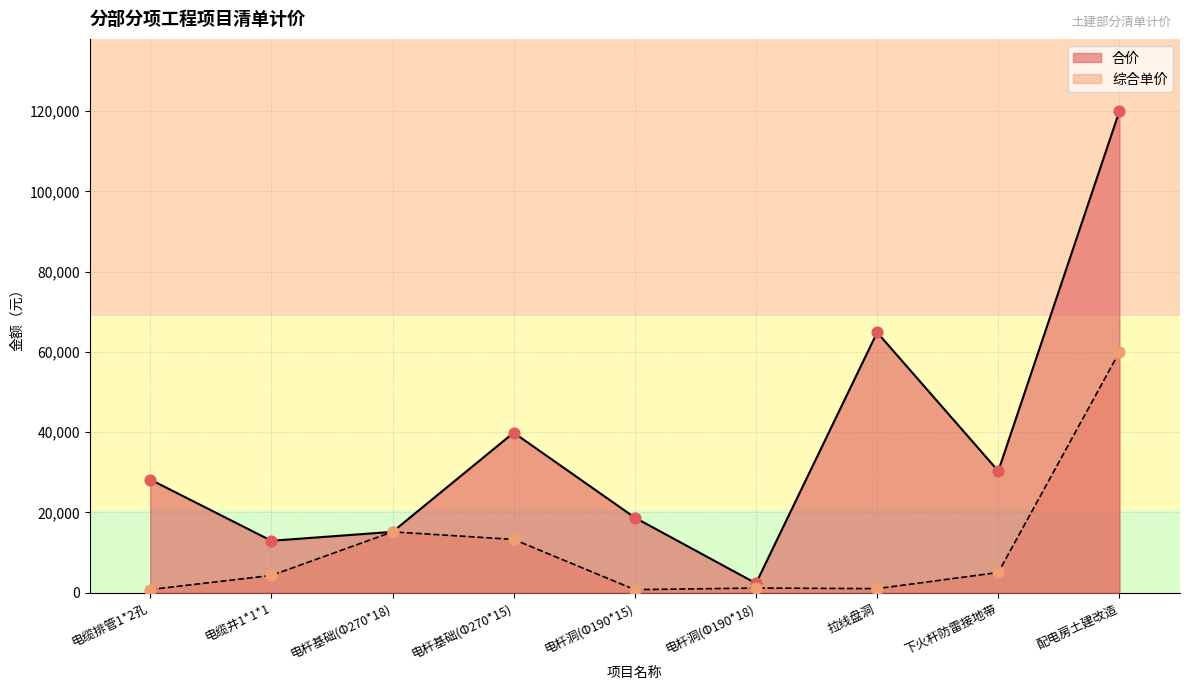

What are all the series names shown in the legend?

合价, 综合单价